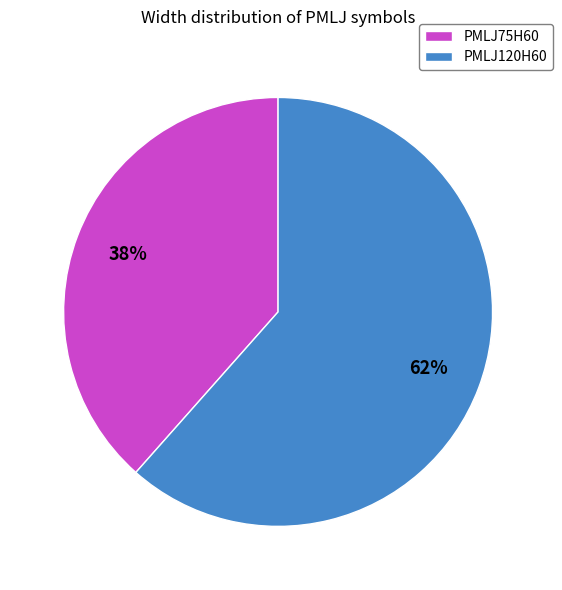

Count the number of slices in the pie.

2